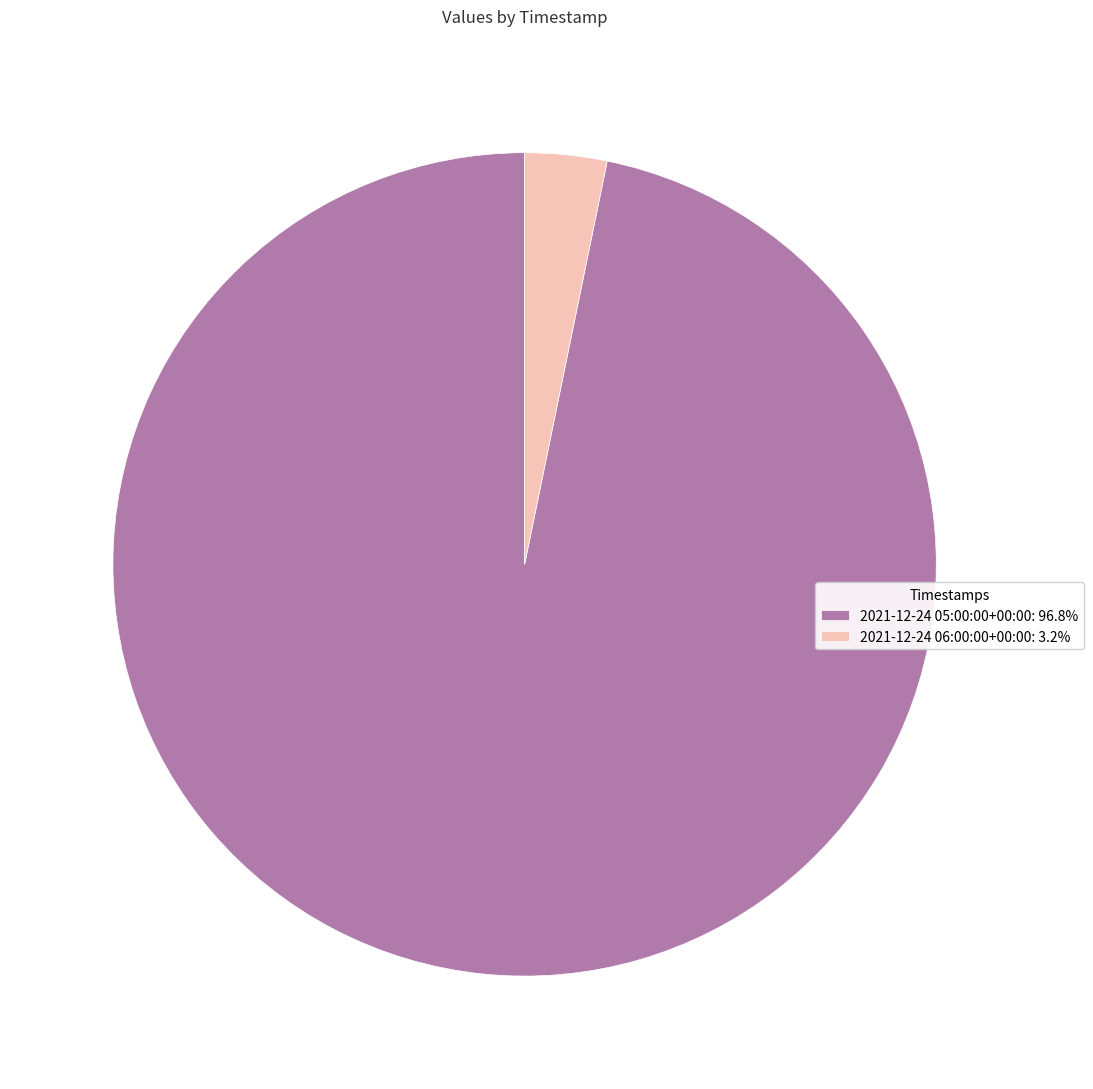

Does any single category account for the majority?

Yes